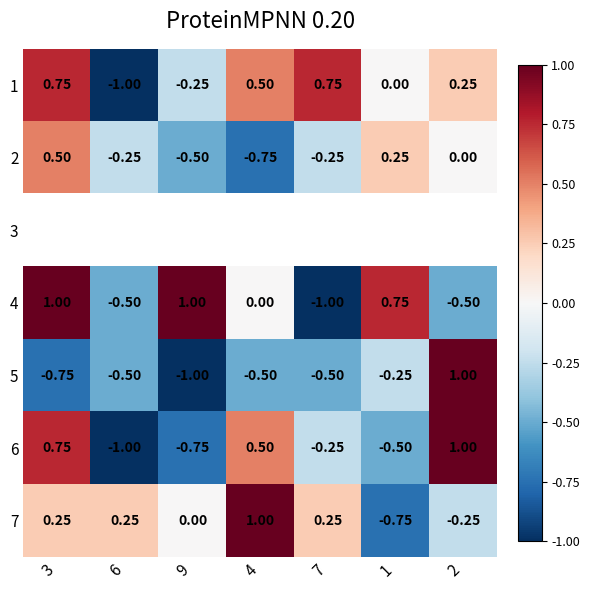

Is the value of 7 at 3 greater than the value of 4 at 4?

Yes